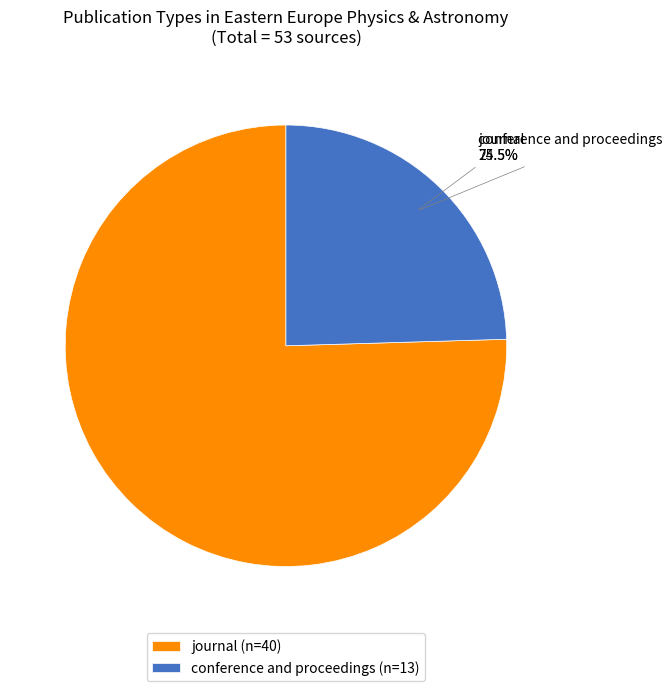

To the nearest percent, what is the combined percentage of journal and conference and proceedings?

100%